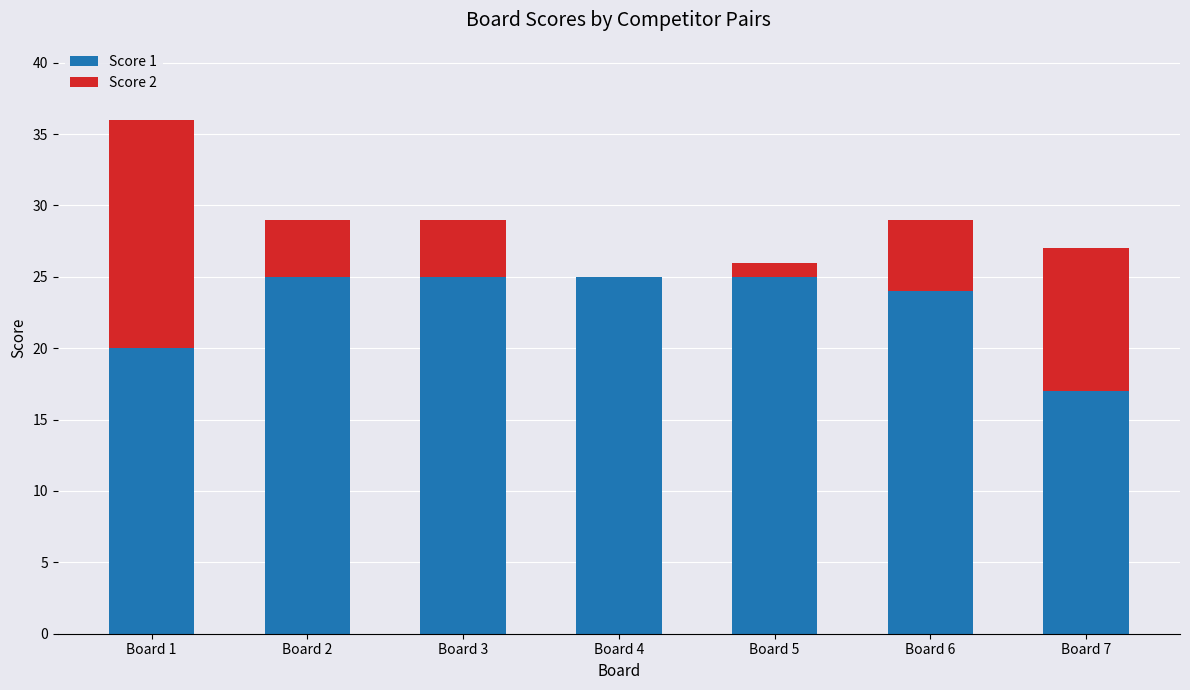

True or false: Score 1 has a value of 9 at Board 6.

False